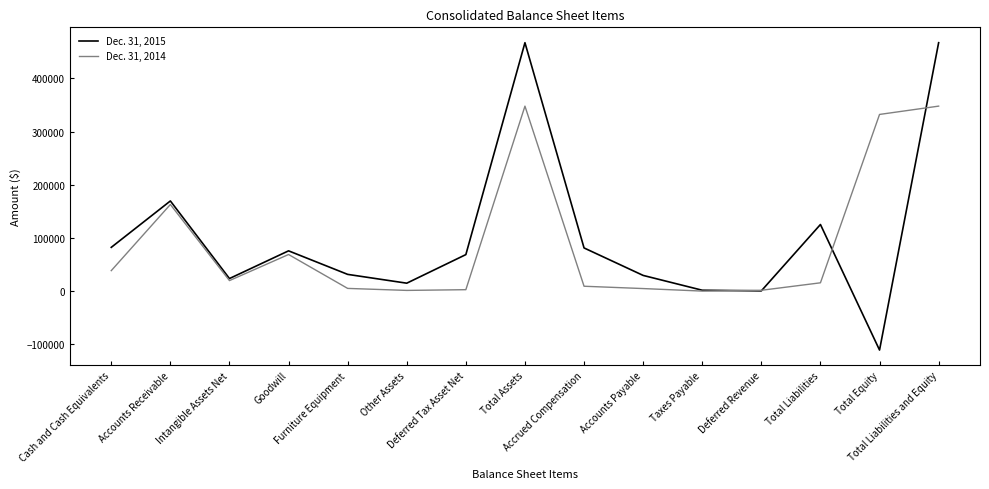

What is the greatest value displayed?

467252